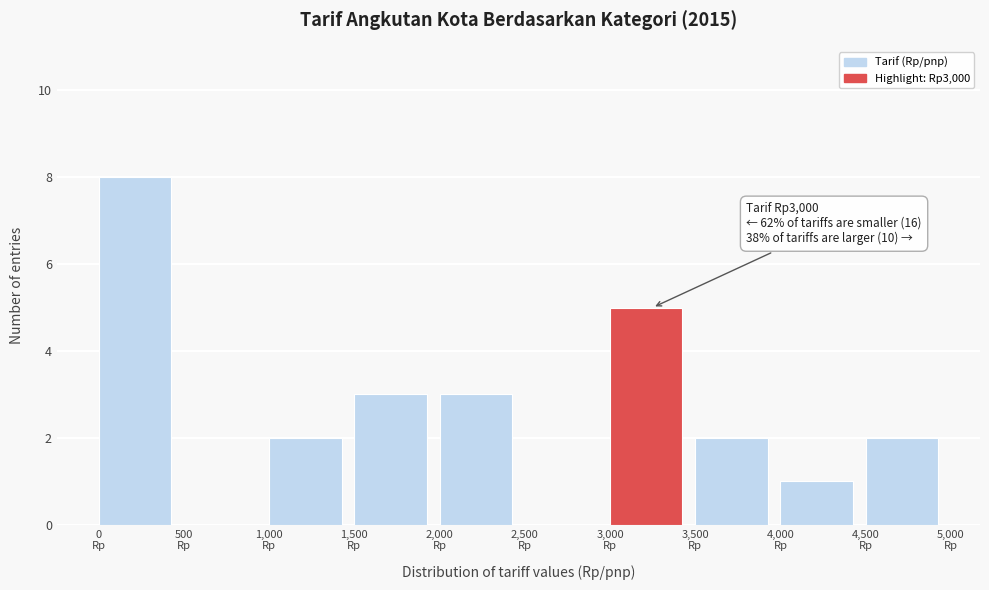

Which range on the x-axis has the tallest bar?

0 to 500